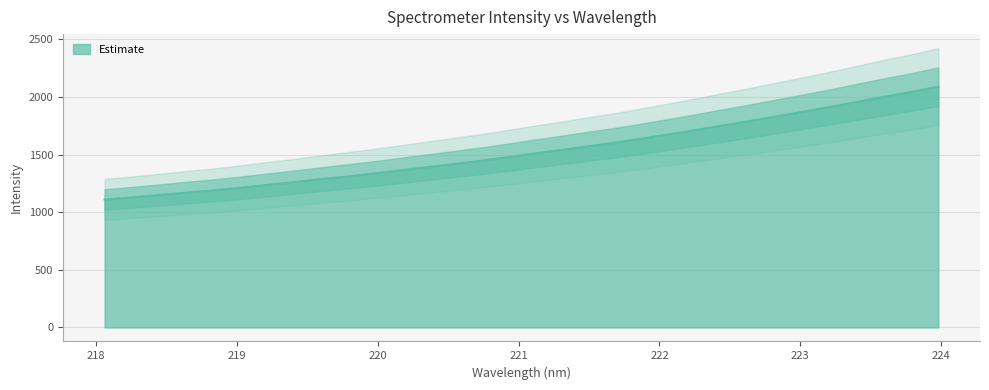

How many series are shown in this chart?

1